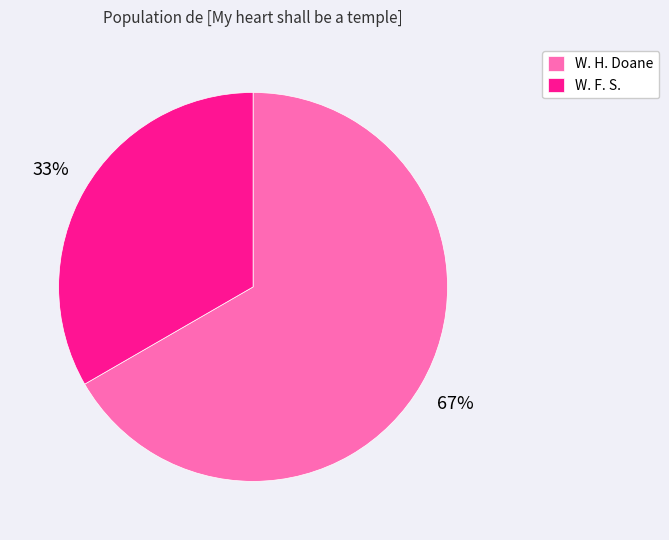

Approximately how many times larger is the value at W. F. S. compared to W. H. Doane?

0.5